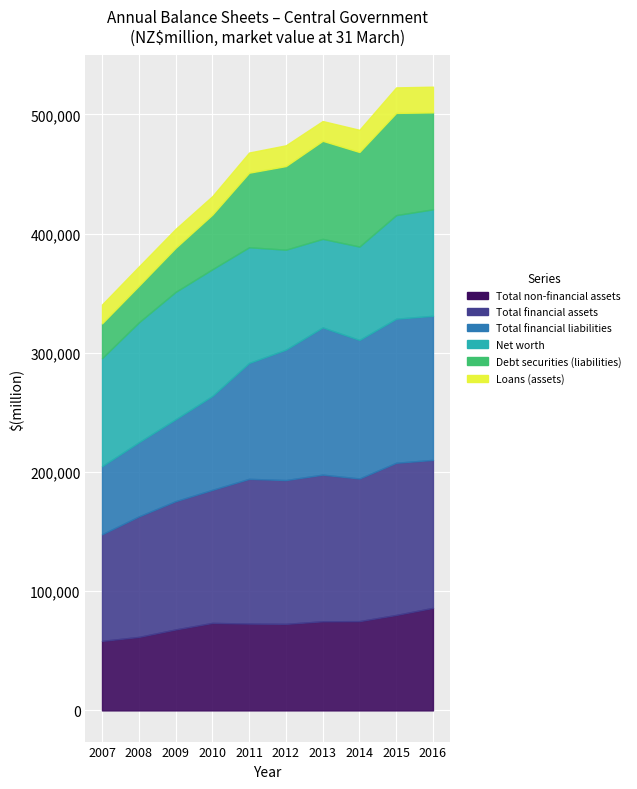

The Net worth series shows 97061 at 2011. True or false?

True